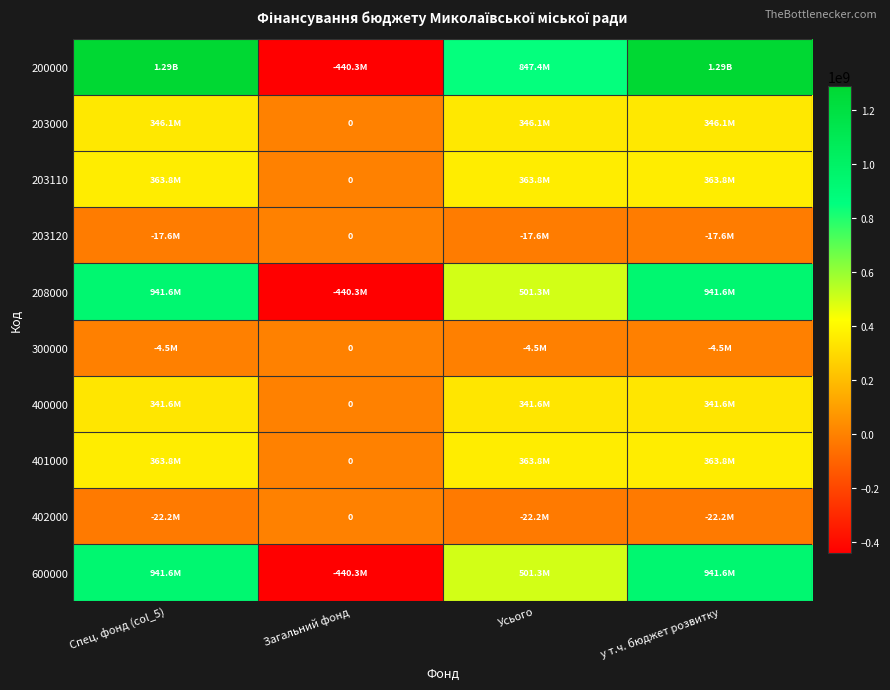

At which category does the chart reach its peak across all series?

Спец. фонд (col_5)